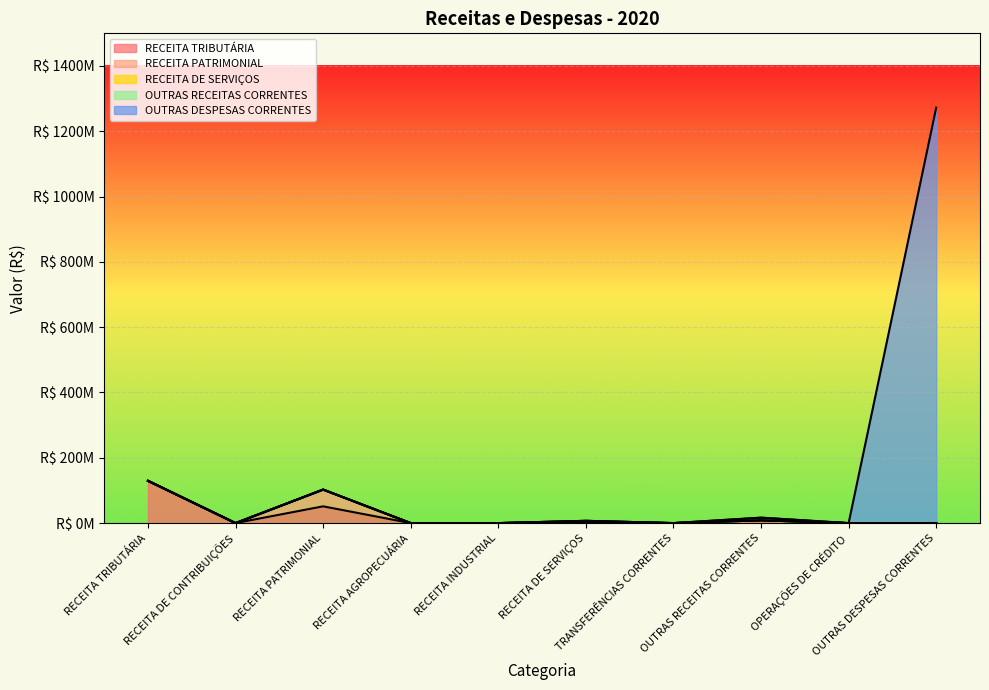

True or false: RECEITA PATRIMONIAL and OUTRAS DESPESAS CORRENTES cross at least once.

True